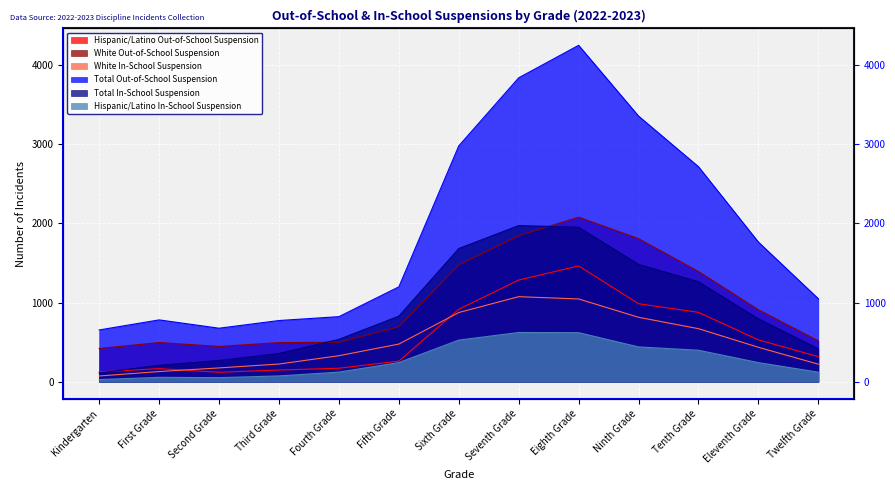

The value of Hispanic/Latino Out-of-School Suspension at Kindergarten is 124. True or false?

True